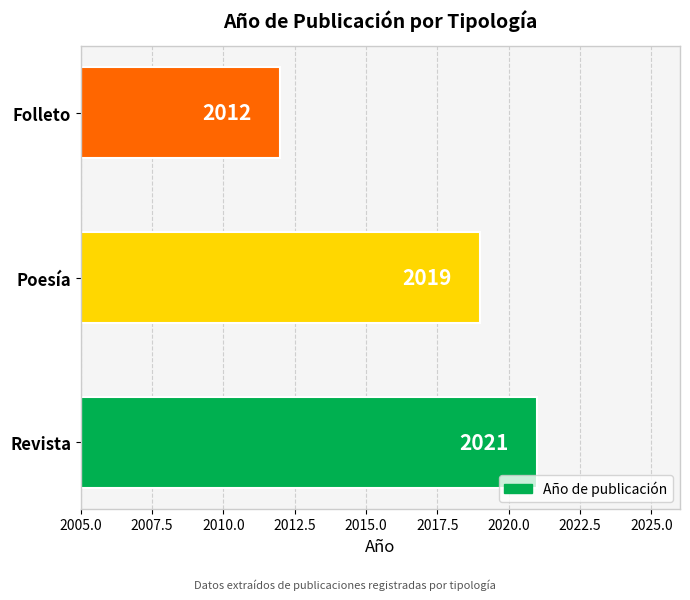

What is the difference between the maximum and minimum values?

9